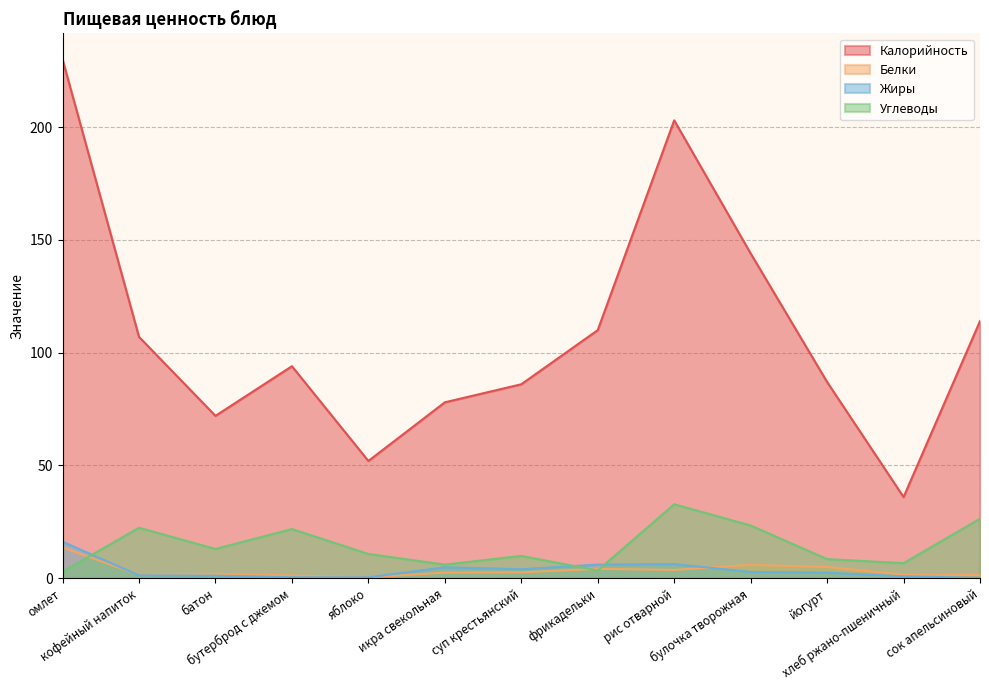

Where is the first local maximum for Жиры?

икра свекольная